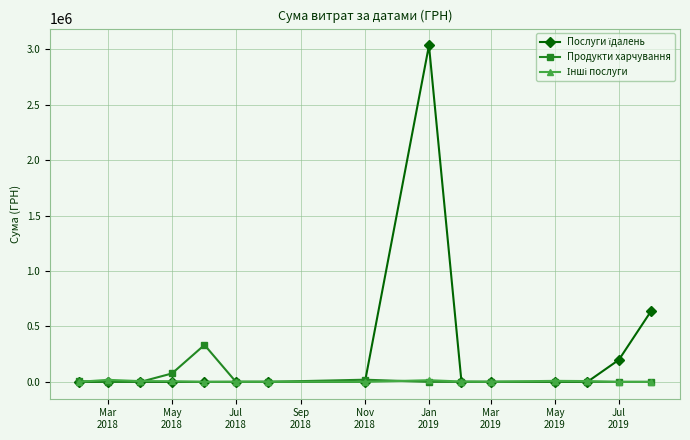

What is the greatest value displayed?

3036749.9